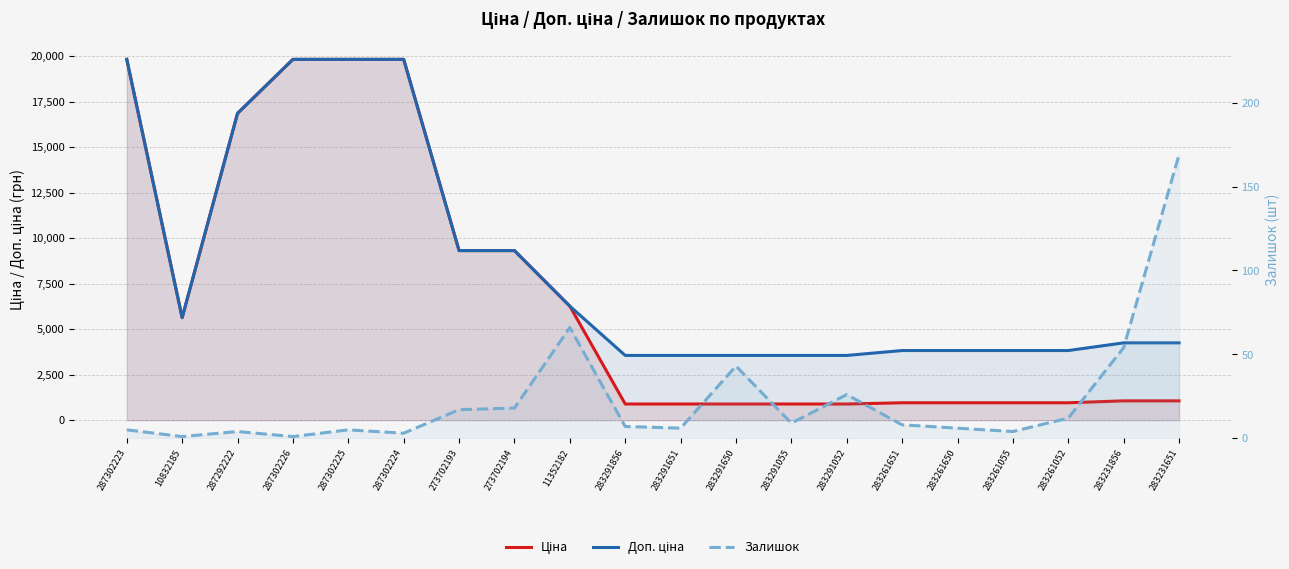

True or false: Доп. ціна has a value of 19831.1 at 287302225.

True